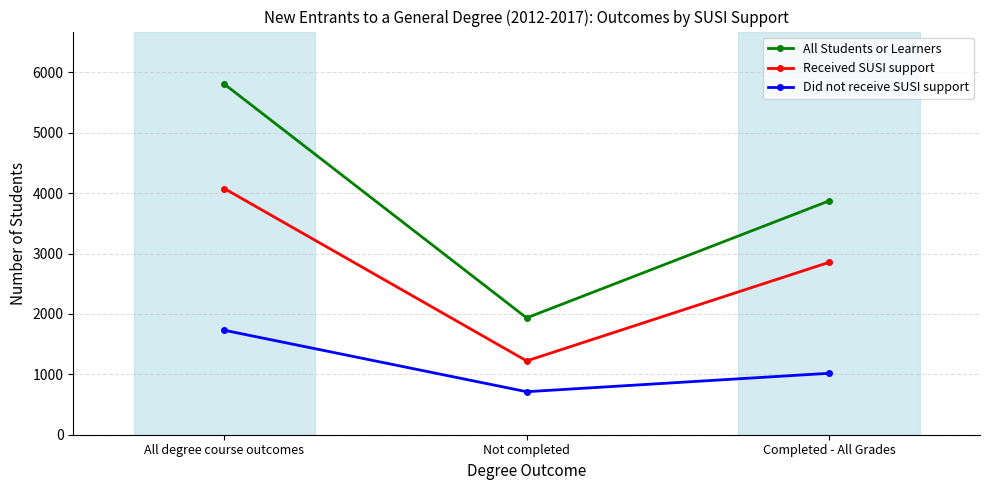

Reading left to right, list all the values displayed in this chart.

All Students or Learners: 5804	1934	3870
Received SUSI support: 4075	1222	2853
Did not receive SUSI support: 1729	712	1017